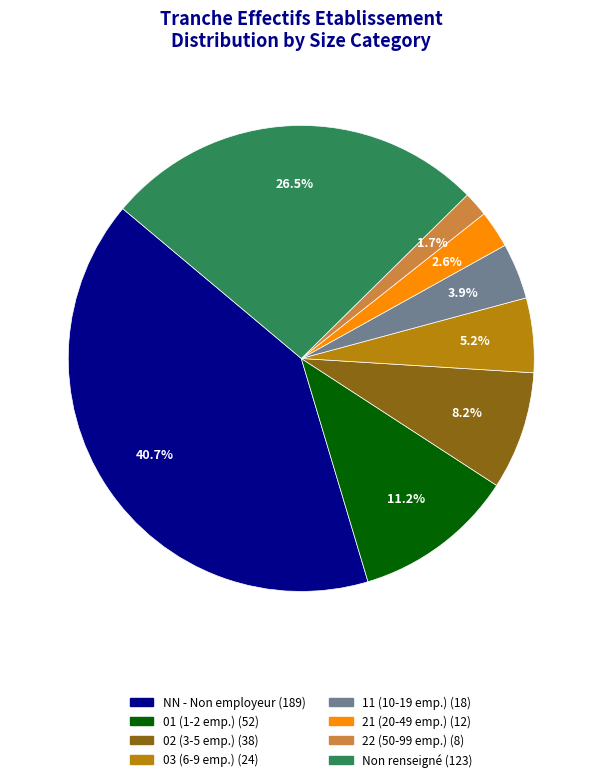

Is there any slice that represents more than half of the pie?

No